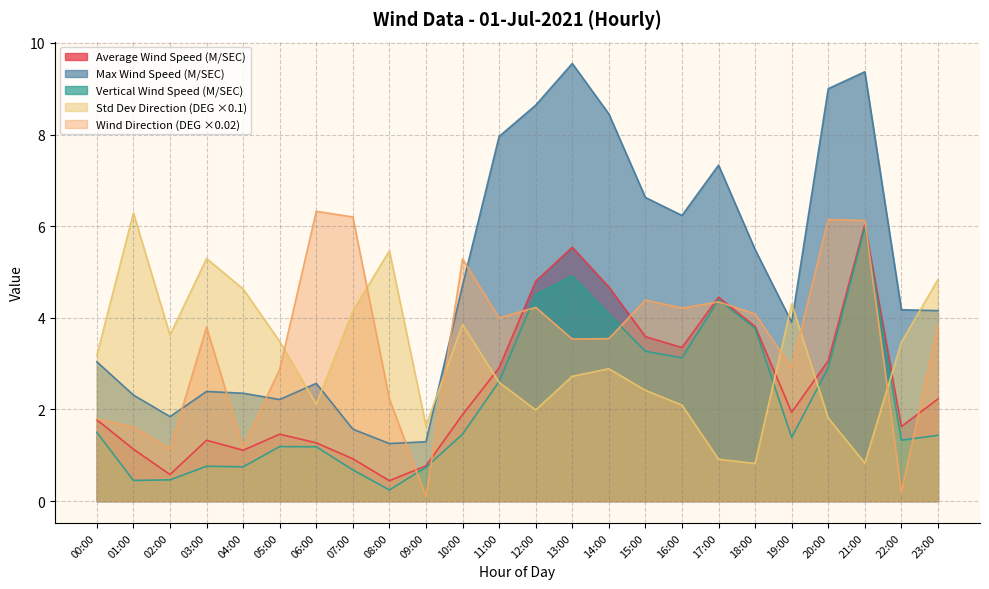

How many interior local valleys does the m_MXASPD series have?

5